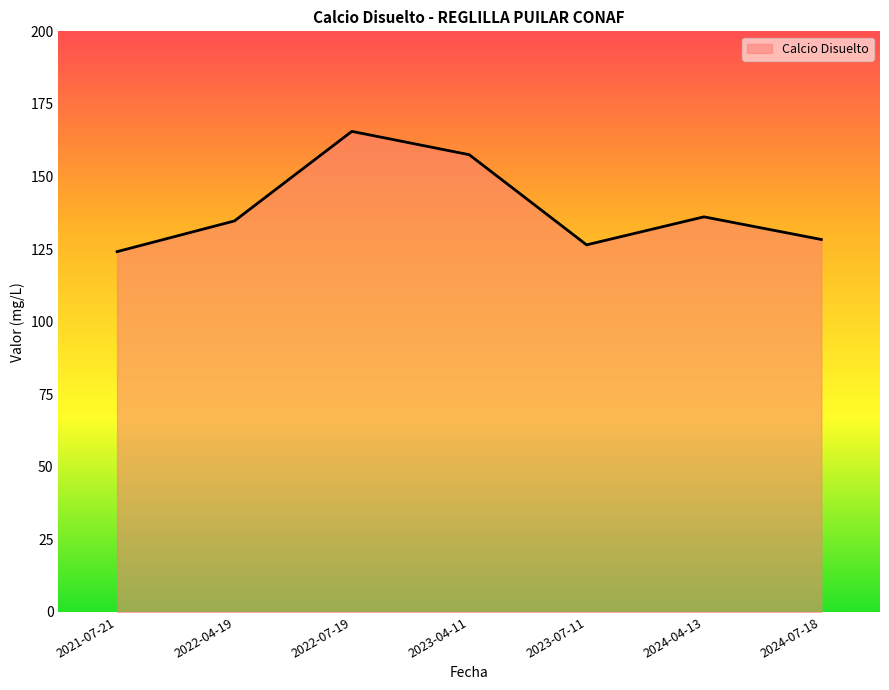

What is the difference between the maximum and second lowest values?

39.1